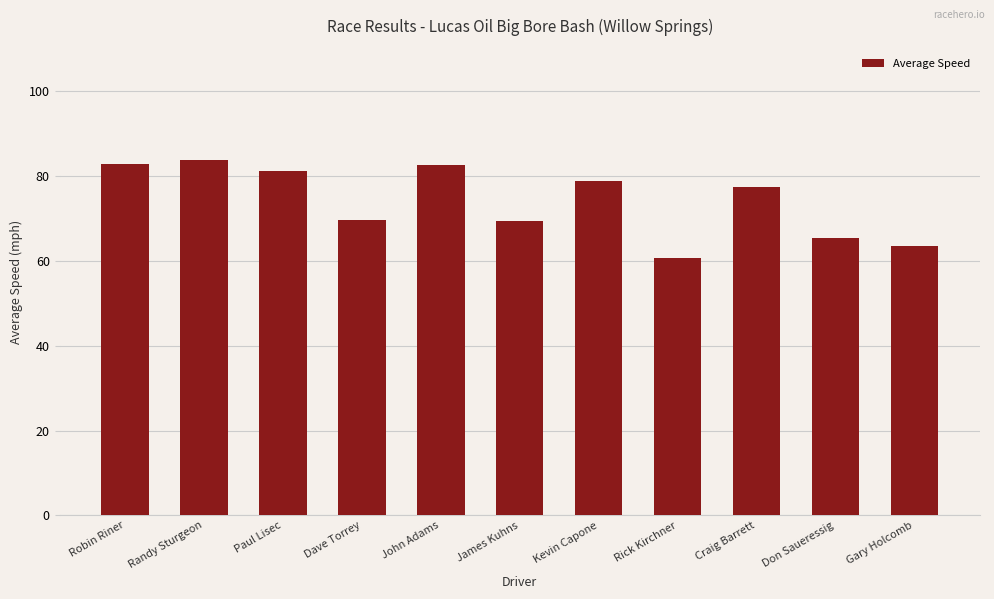

What value does the data have at Paul Lisec?

81.2